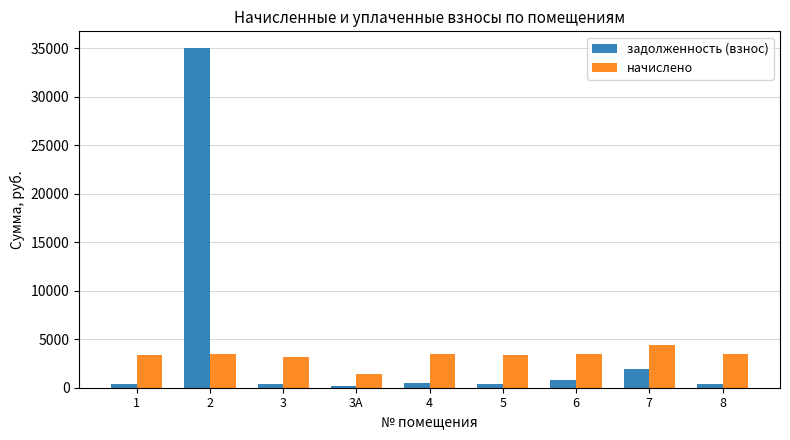

How many distinct data groups are displayed?

2